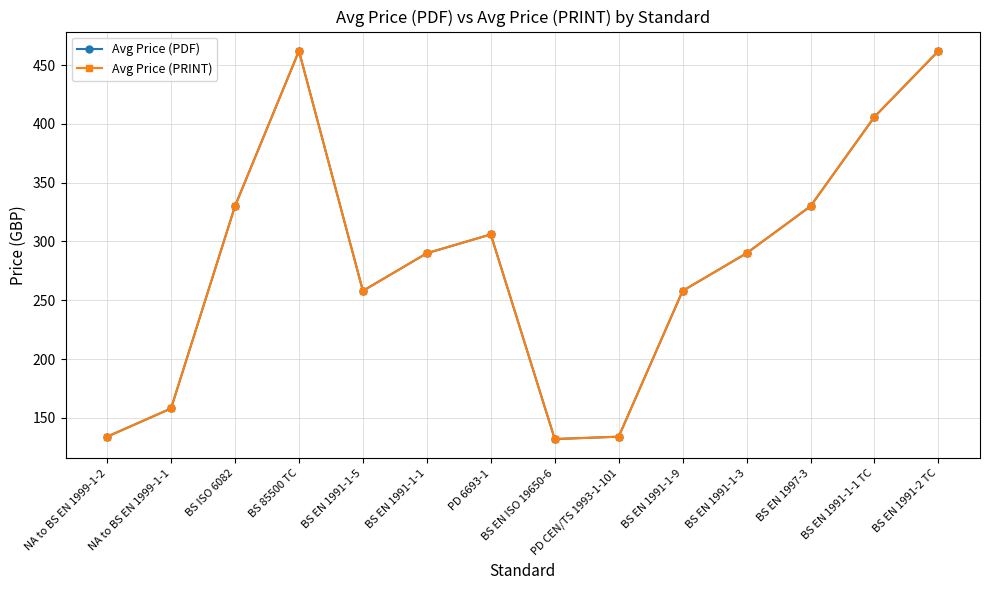

What is the value of the Avg Price (PDF) point at the 11th from the left?

290